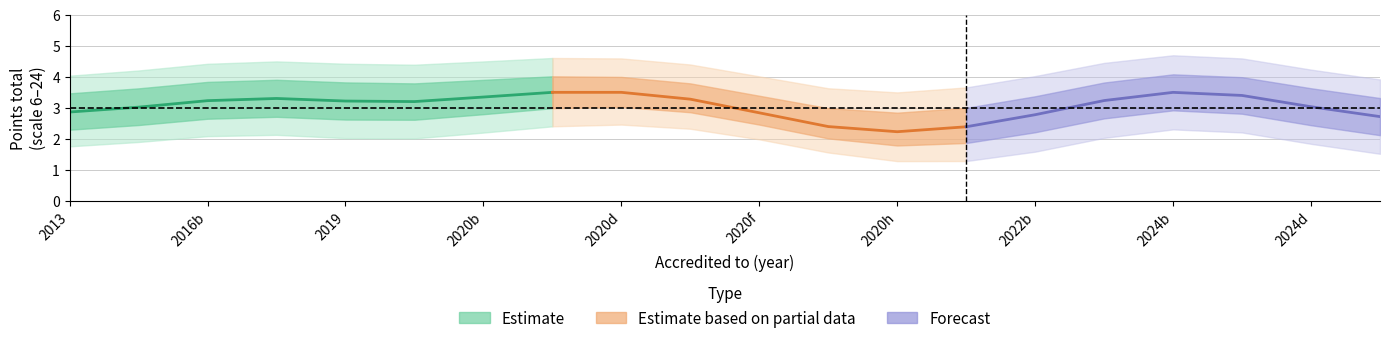

What is the difference between the highest and lowest values at 2024?

2.2